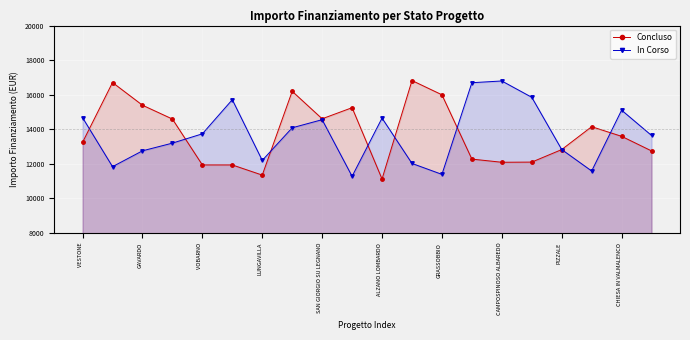

How many interior local peaks does the Concluso series have?

5